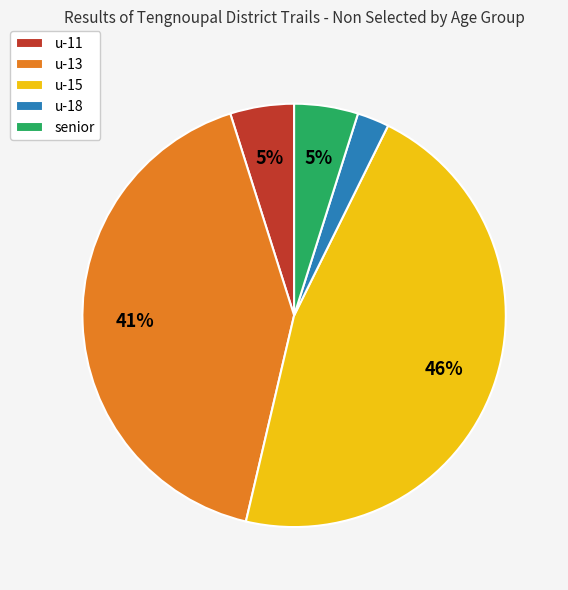

To the nearest percent, what portion does u-11 represent?

5%